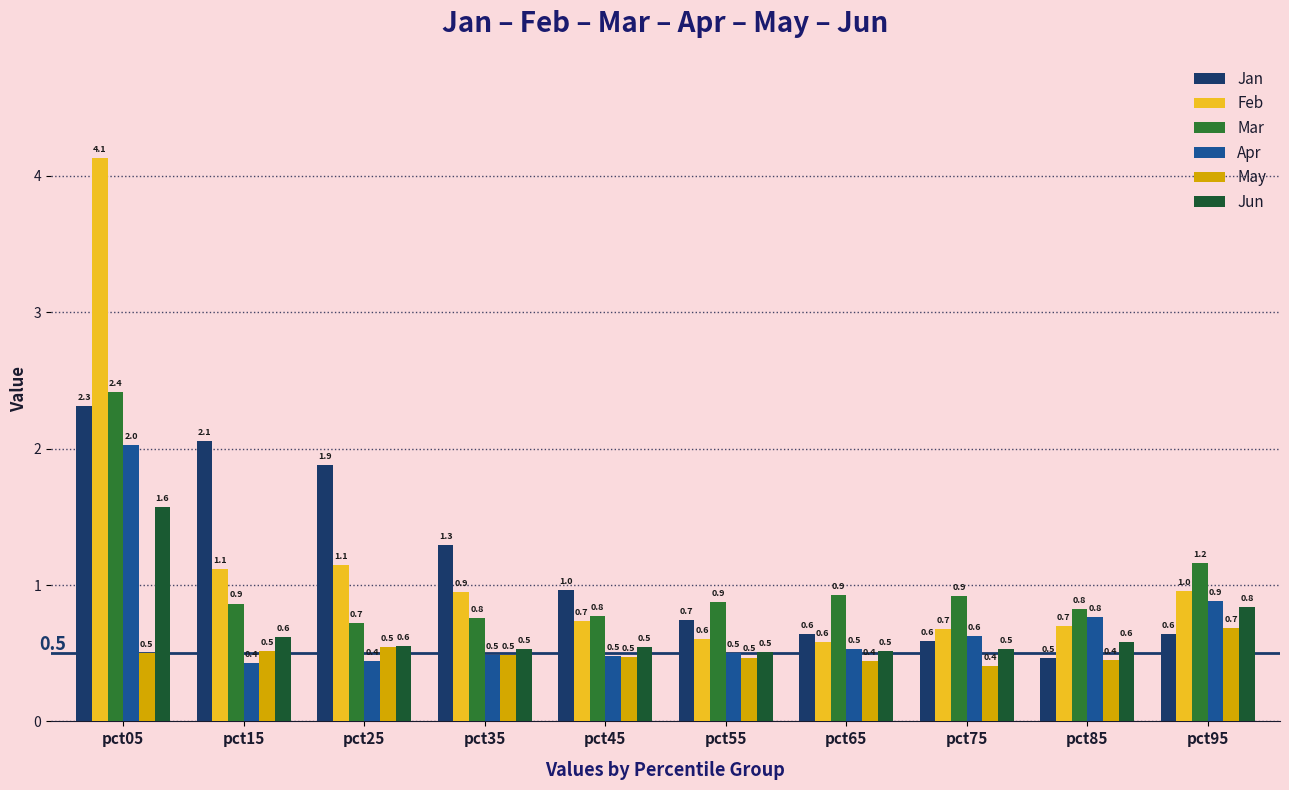

What are all the series names shown in the legend?

Jan, Feb, Mar, Apr, May, Jun